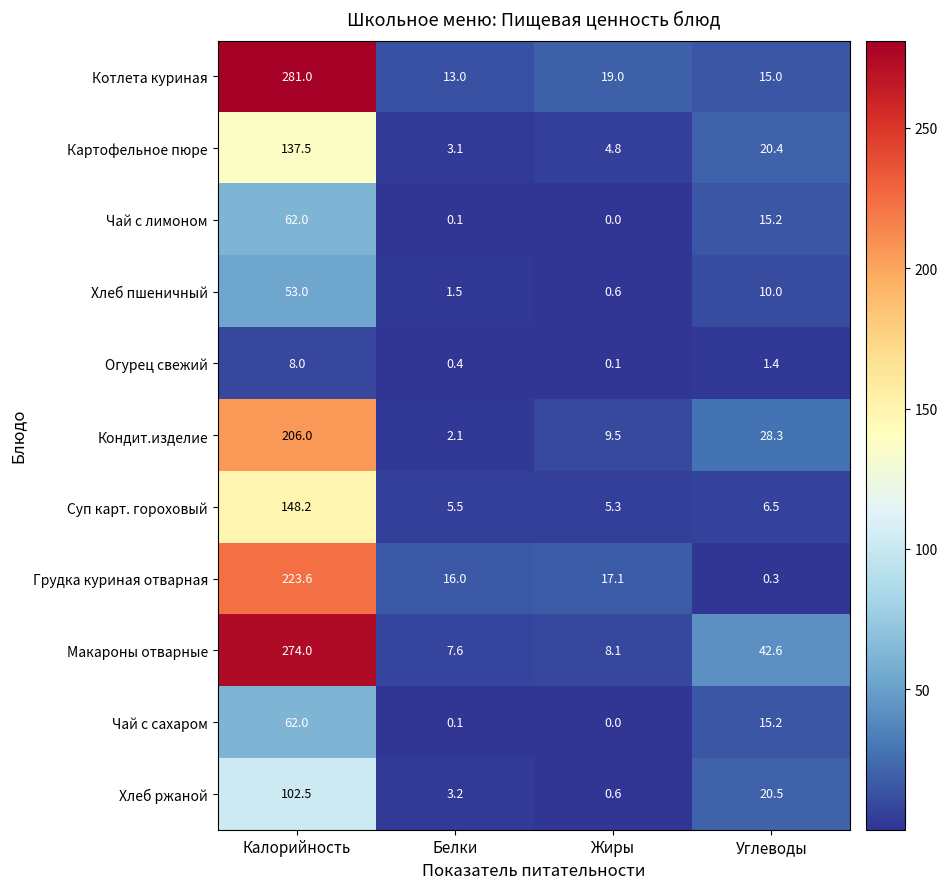

List the labels in order of Огурец свежий value, largest first.

Калорийность, Углеводы, Белки, Жиры